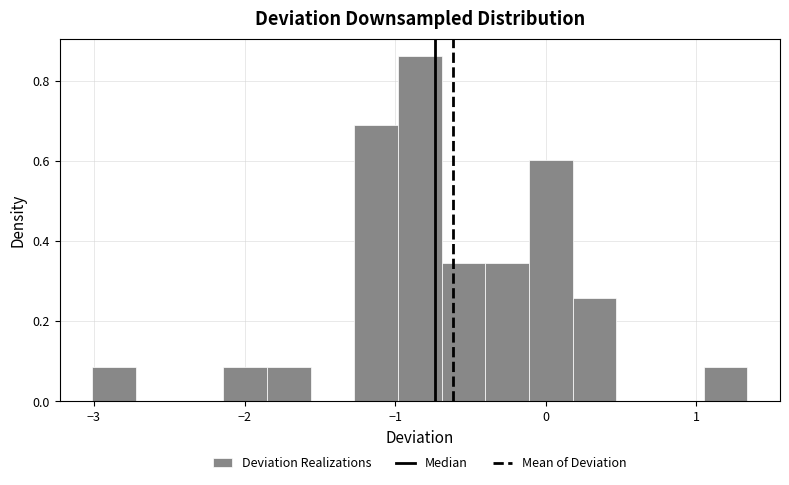

Read against the x-axis, roughly where is the centre of the tallest bar?

-0.8